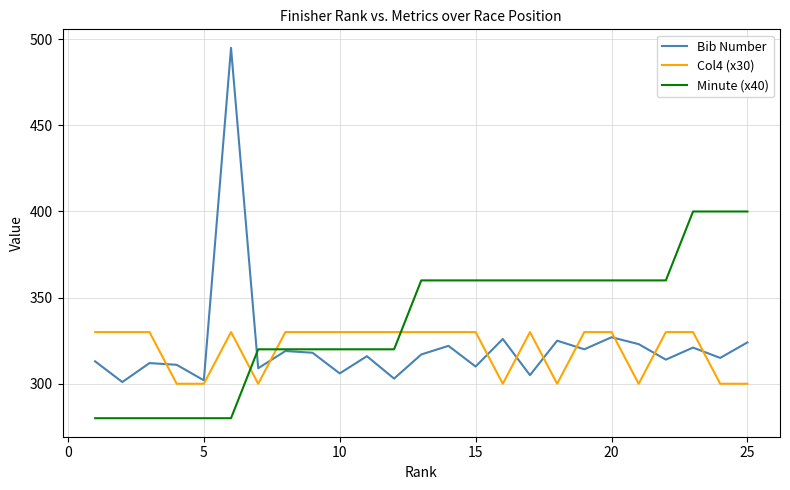

What is the lowest value of the Minute (x40) series?

280